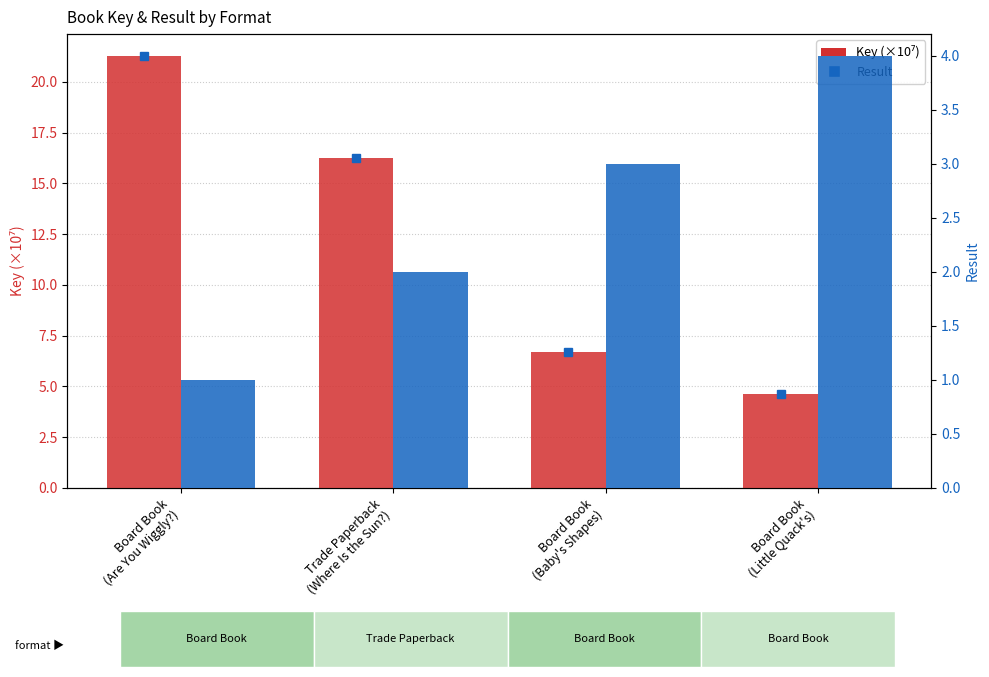

What position from the right is Board Book
(Little Quack's)?

1